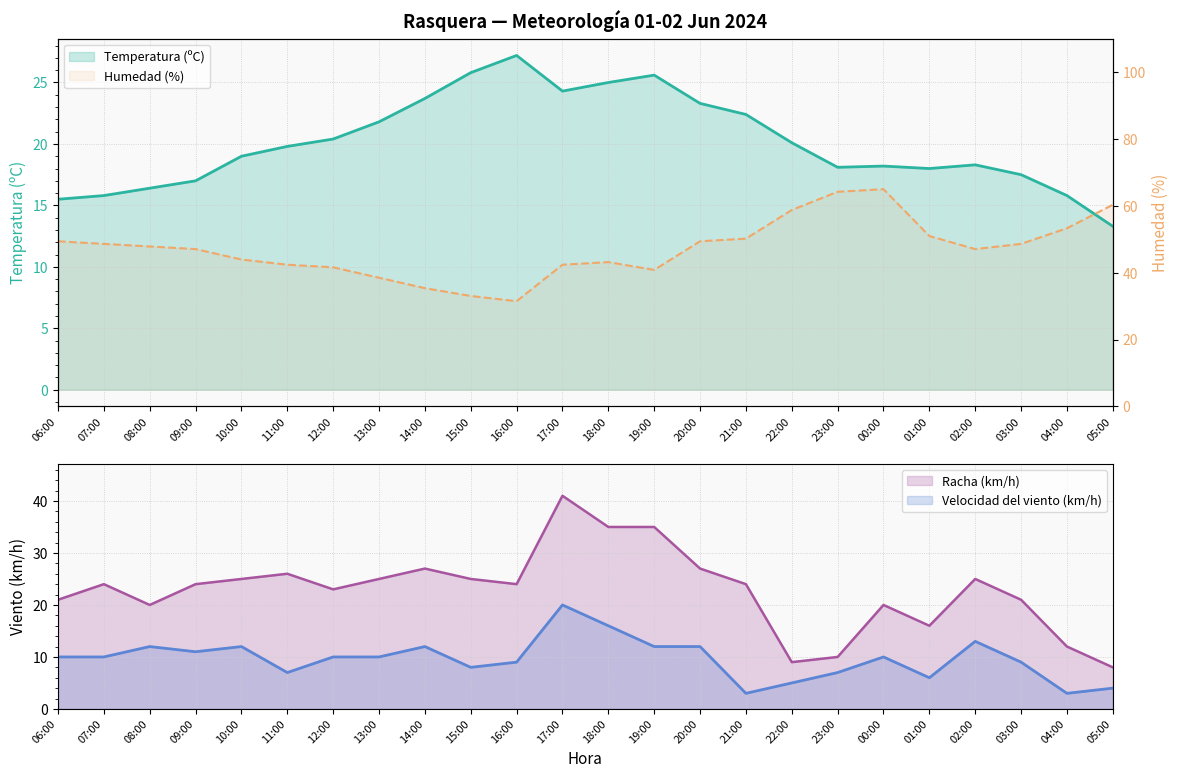

What are all the series names shown in the legend?

Temperatura (ºC), Humedad (%), Velocidad del viento (km/h), Racha (km/h)